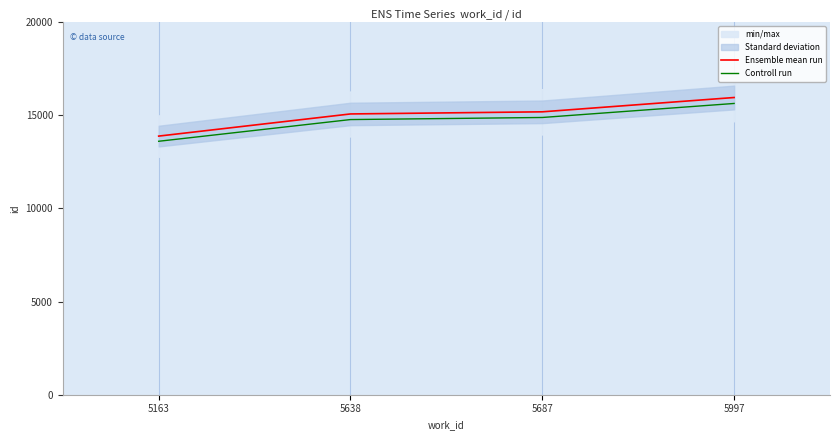

What is the highest value of the Controll run series?

15635.9